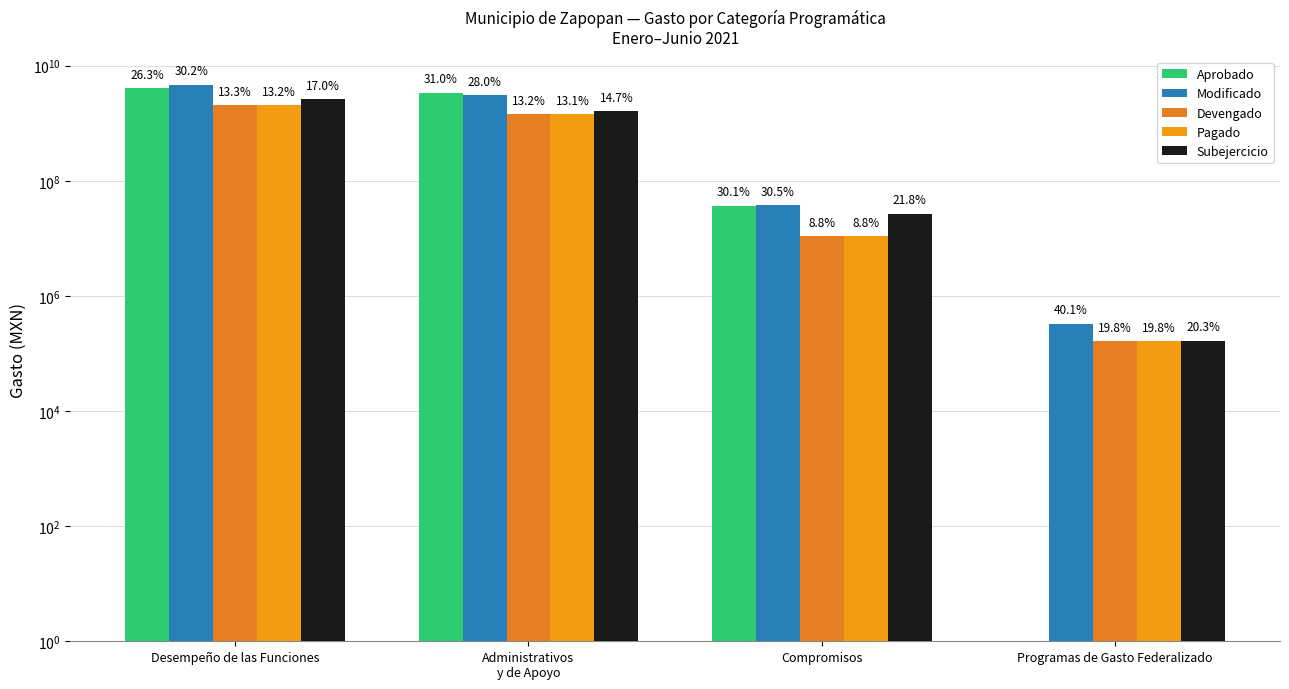

At which category is the sum across all series the highest?

Desempeño de las Funciones